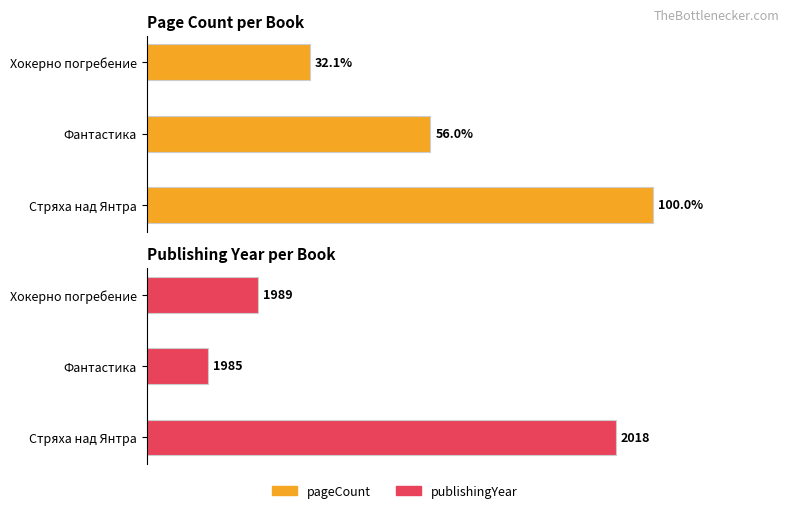

Rank the series at Стряха над Янтра from lowest to highest value.

publishingYear, pageCount